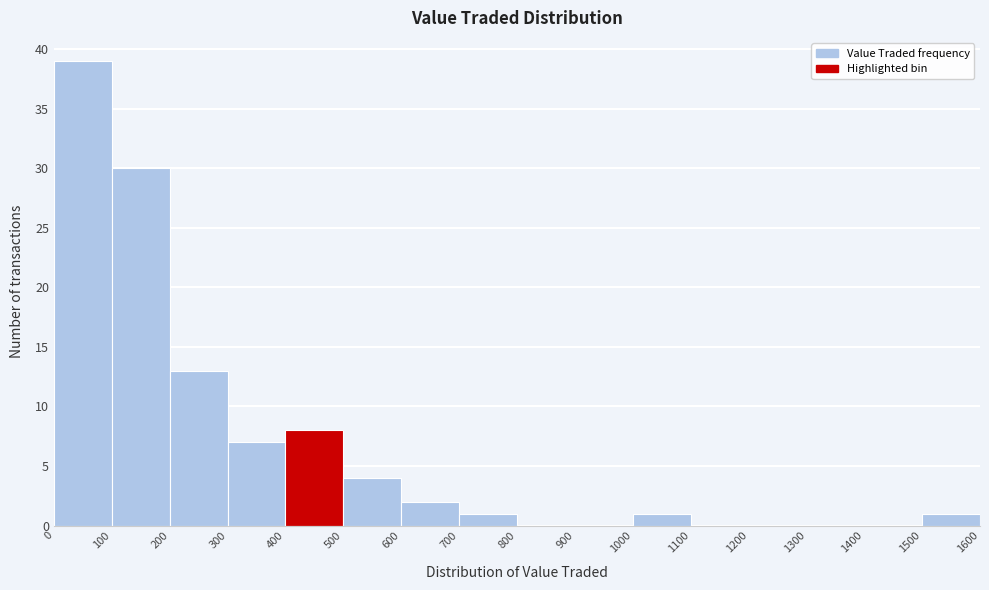

Over which range of the x-axis is the bar tallest?

0 to 100